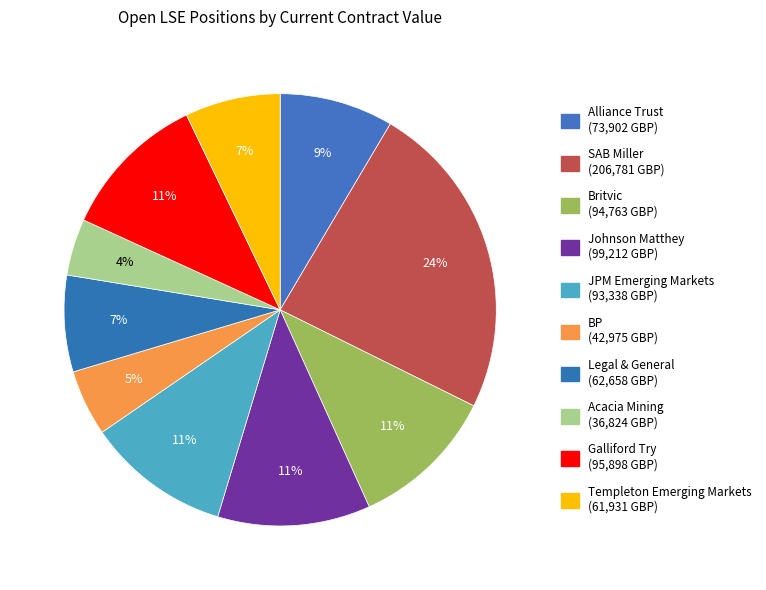

To the nearest percent, what portion does BP represent?

5%